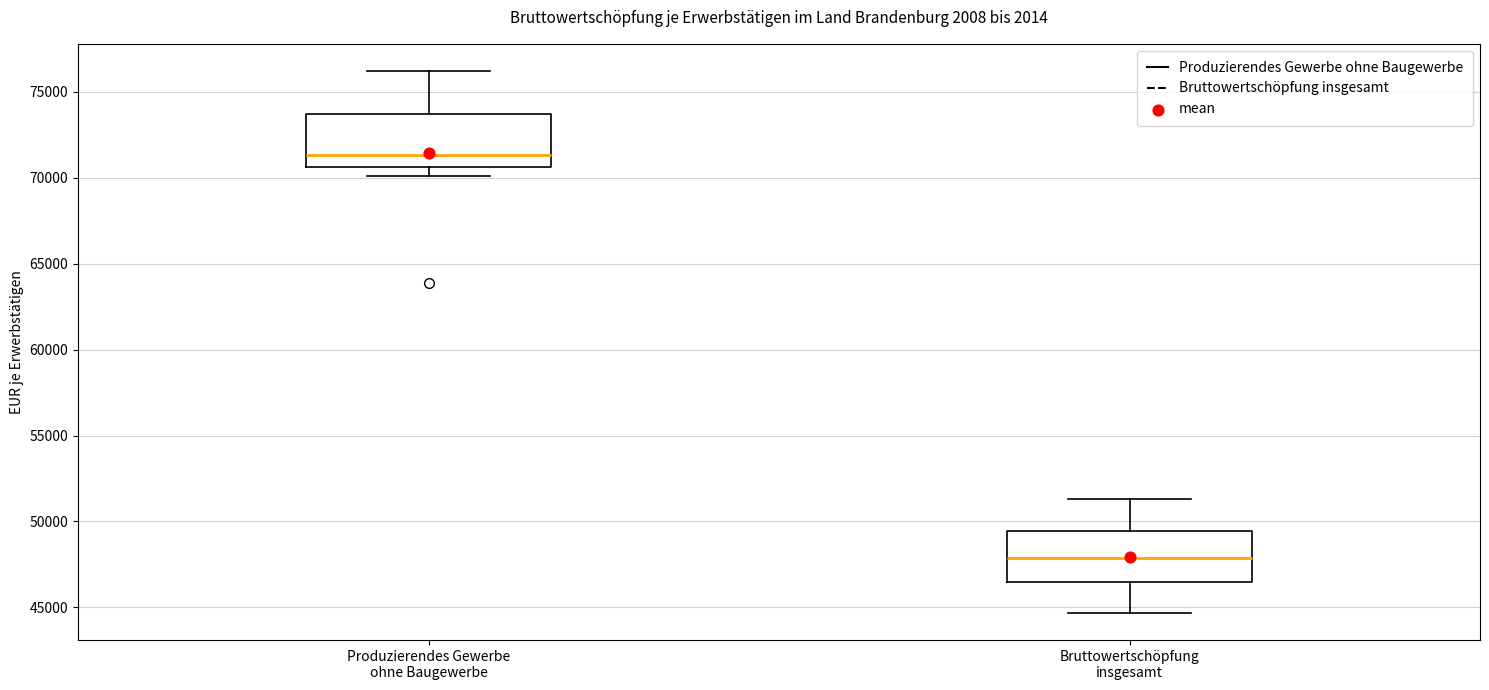

Where is the upper edge of the box for Bruttowertschöpfung insgesamt on the y-axis? The values are not printed on the chart, so give them approximately, as read against the axis.

49500